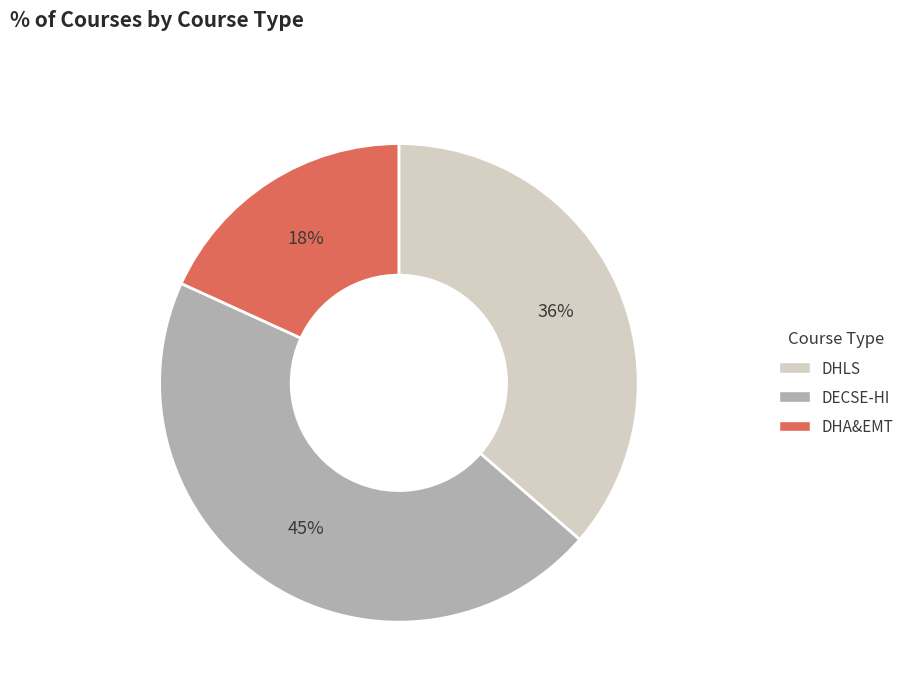

The DECSE-HI slice represents 45% of the pie. True or false?

True